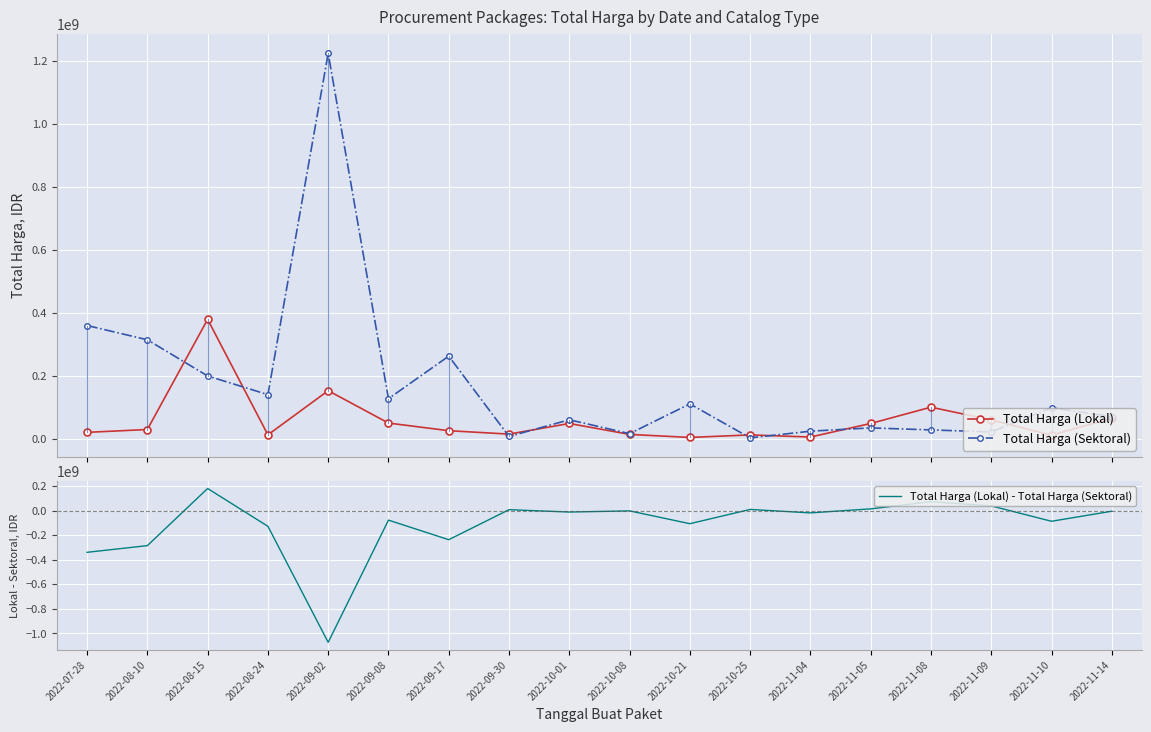

What is the highest value of the Total Harga (Lokal) series?

379075000